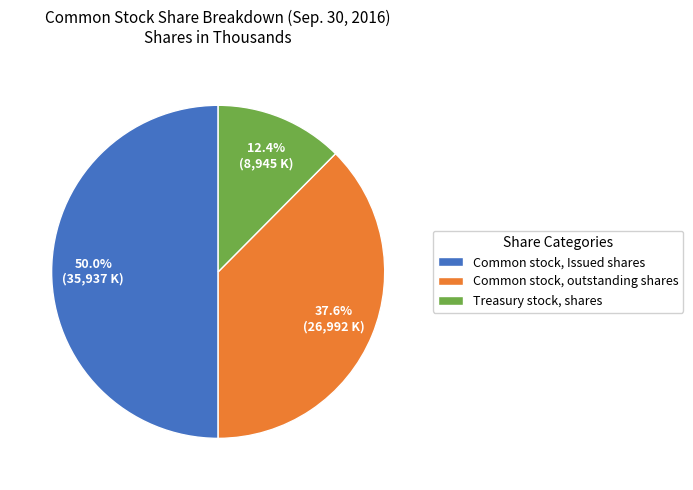

Rank the categories by value from lowest to highest.

Treasury stock, shares, Common stock, outstanding shares, Common stock, Issued shares